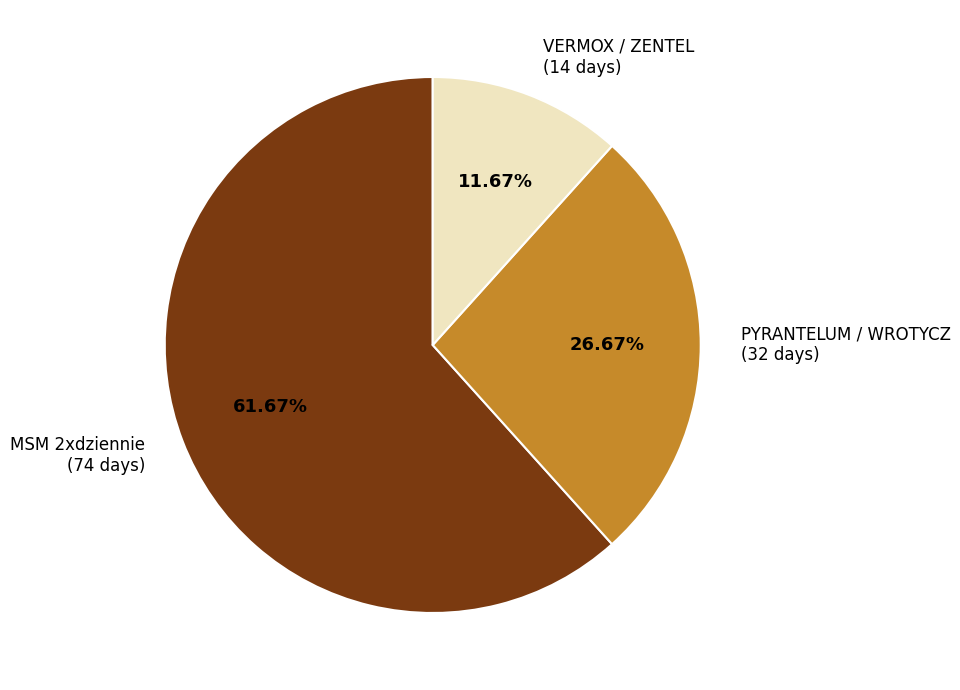

Which category has the smallest portion of the pie?

VERMOX / ZENTEL (14 days)